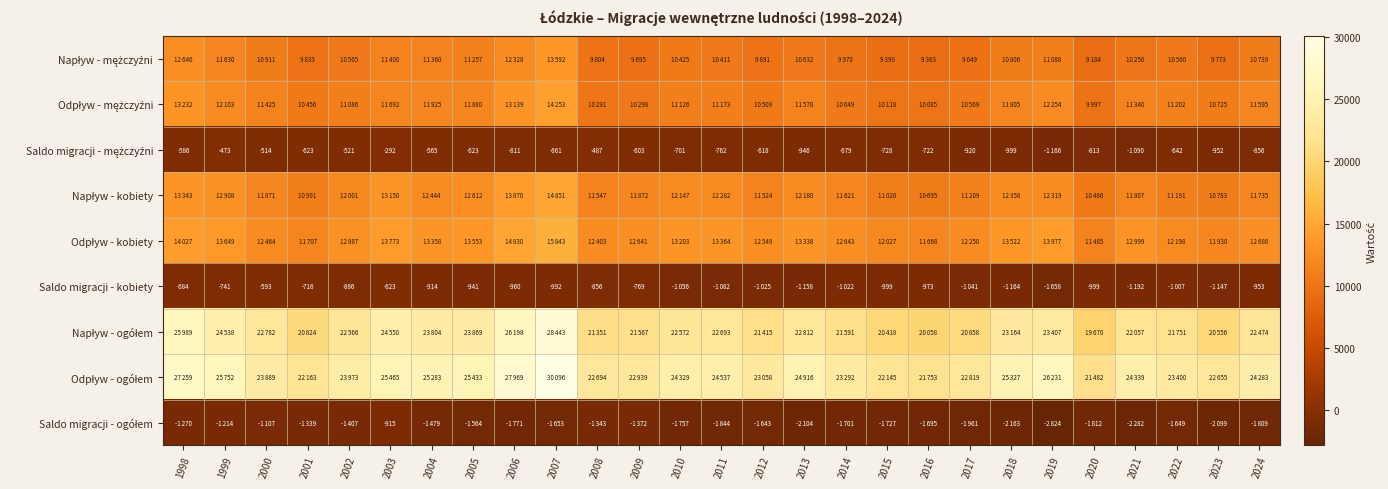

The value of Saldo migracji - kobiety at 1998 is -684. True or false?

True